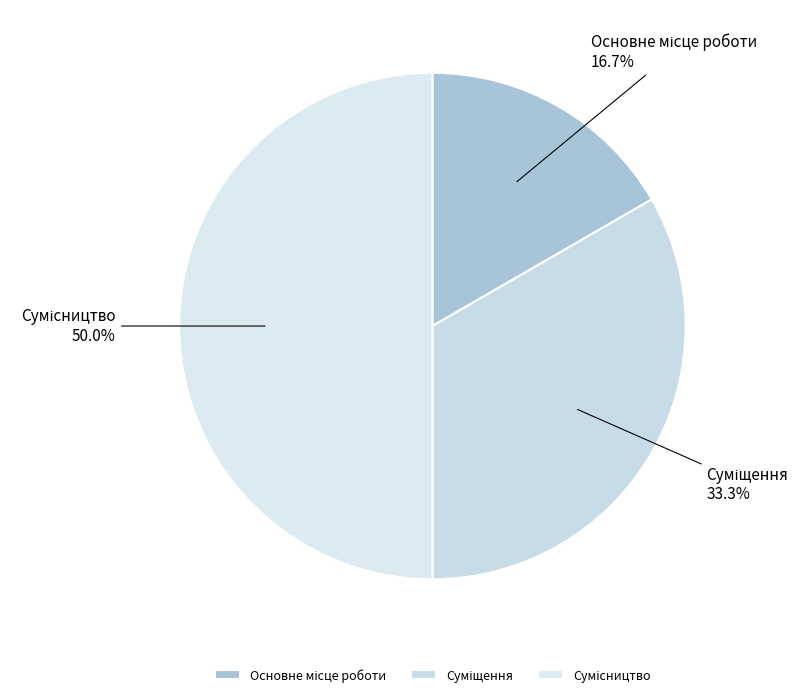

Does Суміщення represent more than half of the total?

No